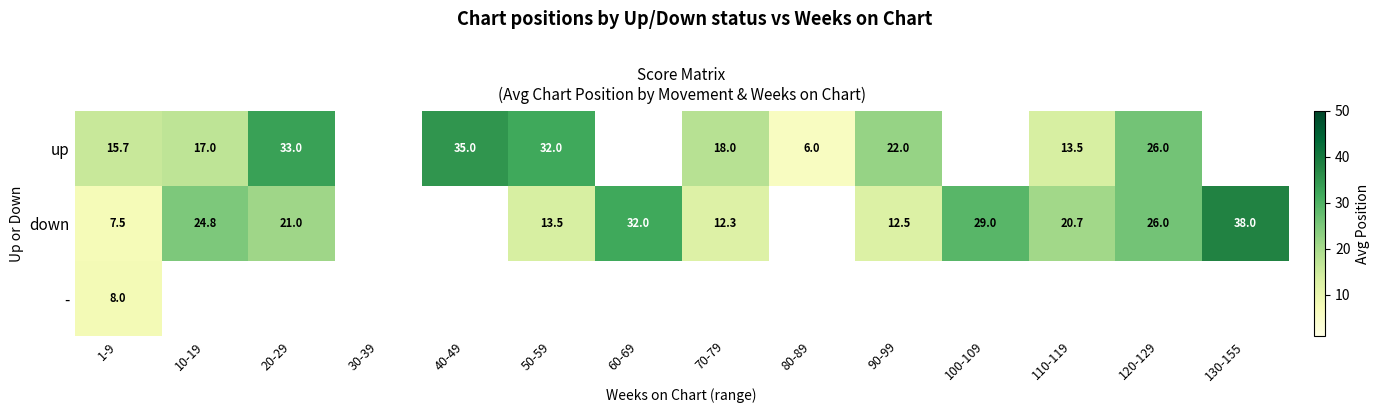

The value of down at 20-29 is 21.0. True or false?

True